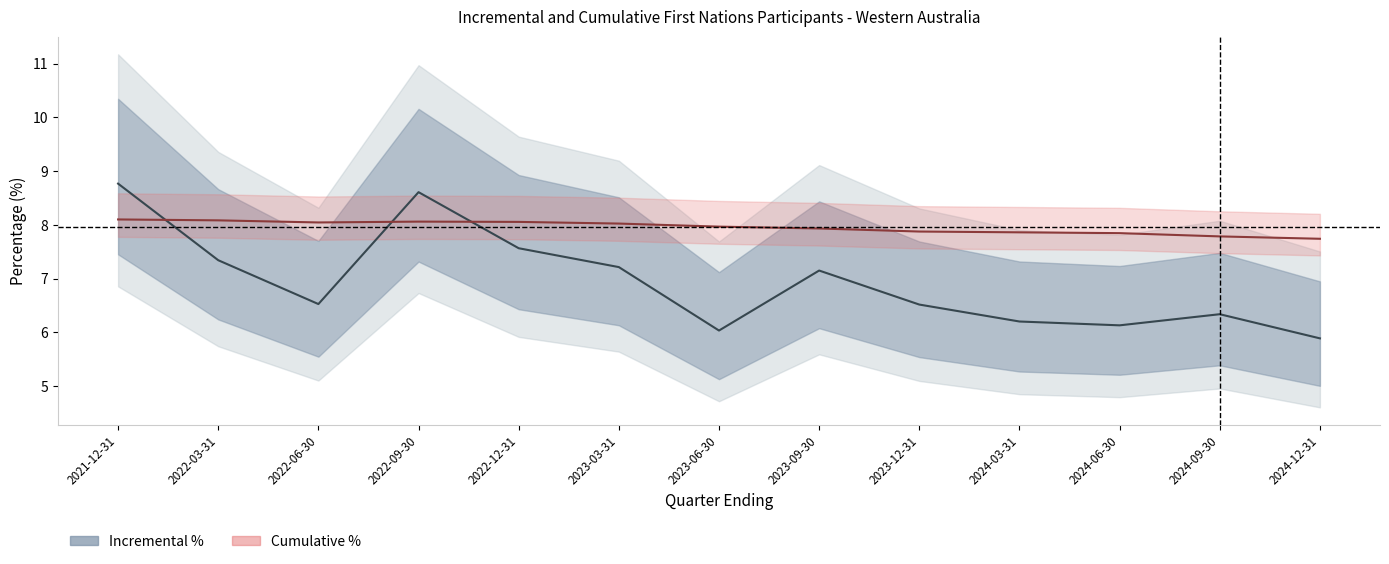

Does the chart have visible grid lines?

No